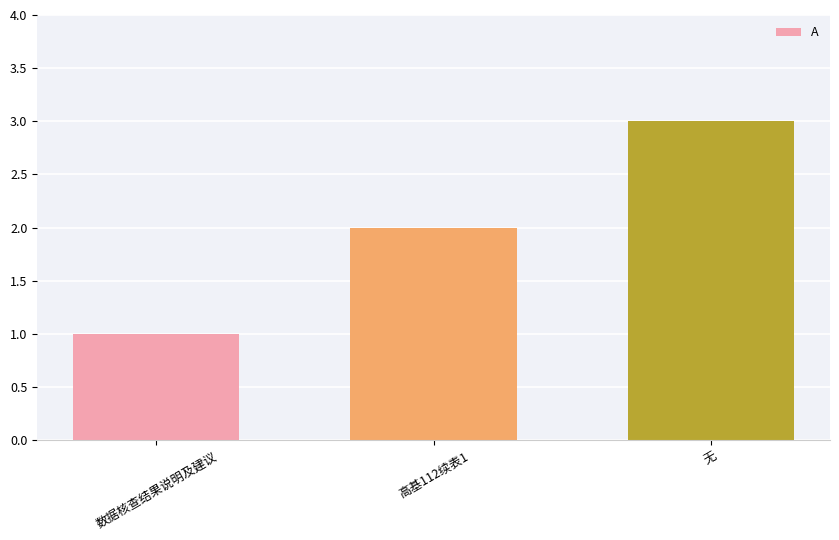

What is the label of the 3rd bar from the left?

无